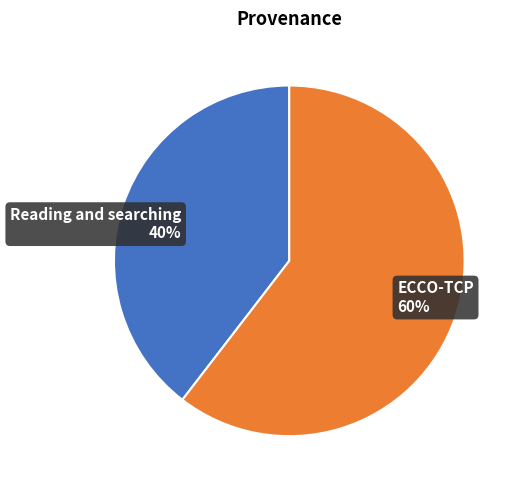

What is the largest slice in the pie chart?

ECCO-TCP